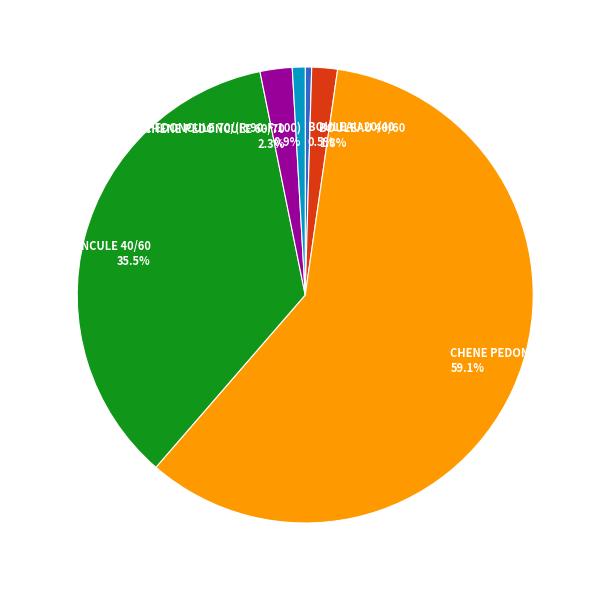

Which has a higher value, CHENE PEDONCULE 40/60 or BOULEAU 20/40?

CHENE PEDONCULE 40/60